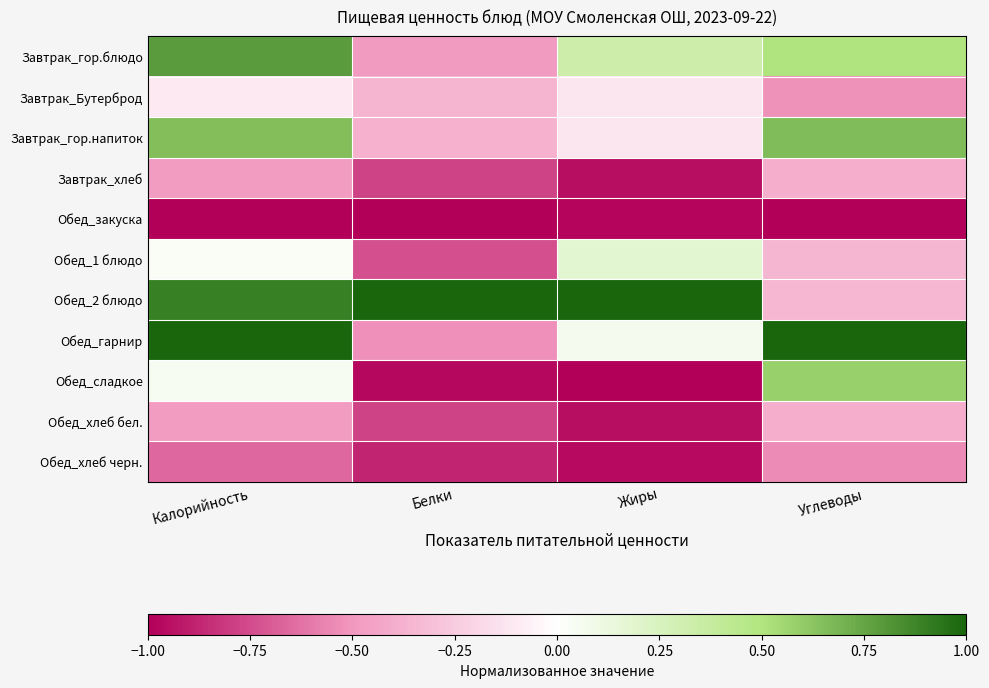

What is the total value across all series at Белки?

-5.9